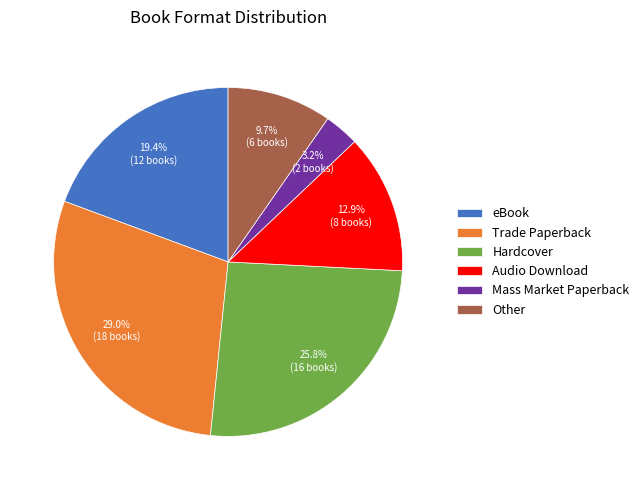

Is Hardcover the majority of the pie?

No